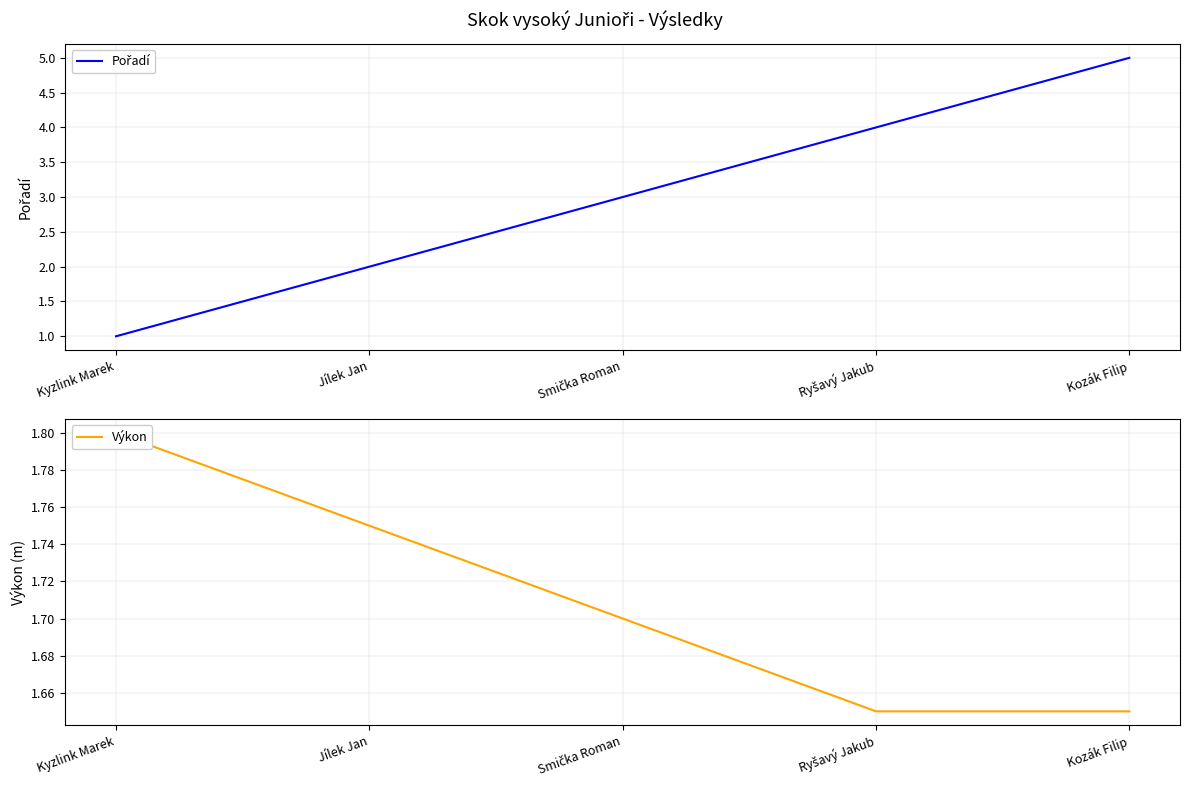

Which series ends up on top after the final intersection of Pořadí and Výkon?

Pořadí